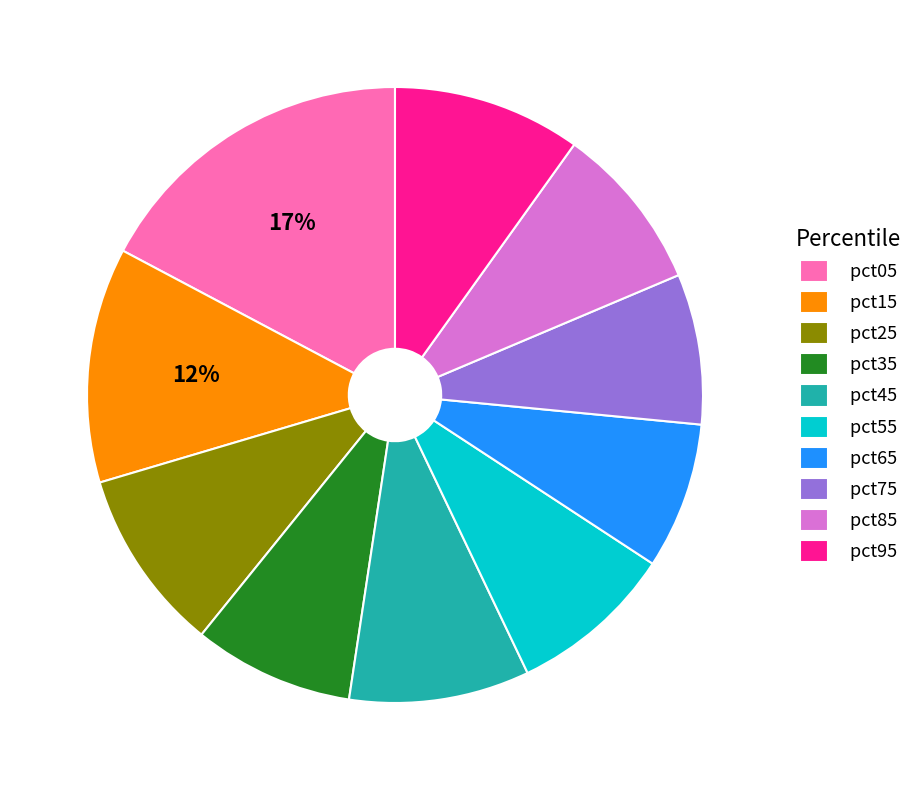

To the nearest percent, what is the combined percentage of pct45 and pct65?

17%